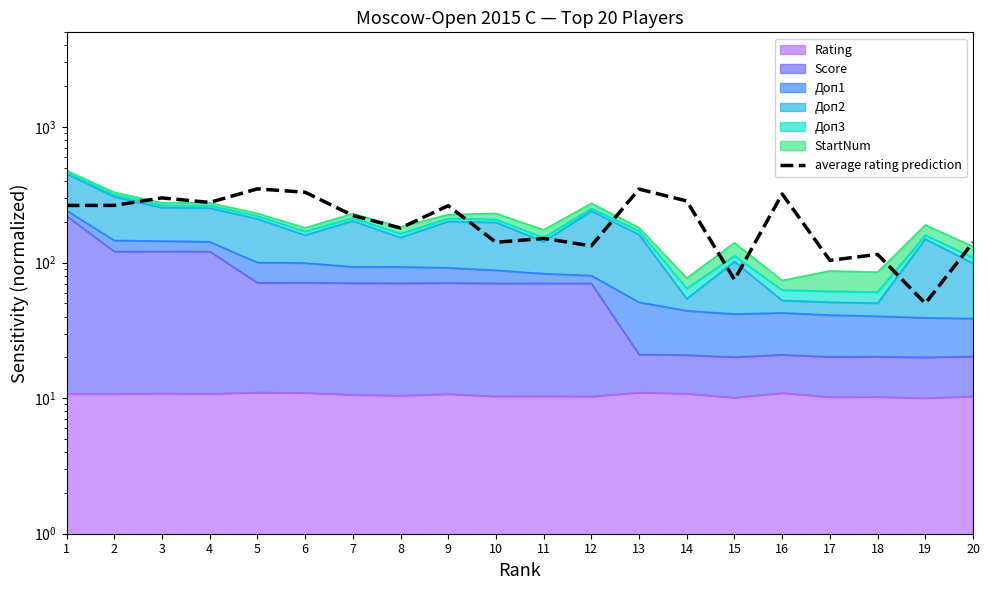

Reading left to right, extract all data points from this chart.

1=264.3	2=264.3	3=300.2	4=278.1	5=350.0	6=330.6	7=222.8	8=180.0	9=262.9	10=141.2	11=150.9	12=132.9	13=348.6	14=285.0	15=74.9	16=321.0	17=103.9	18=115.0	19=50.0	20=141.2